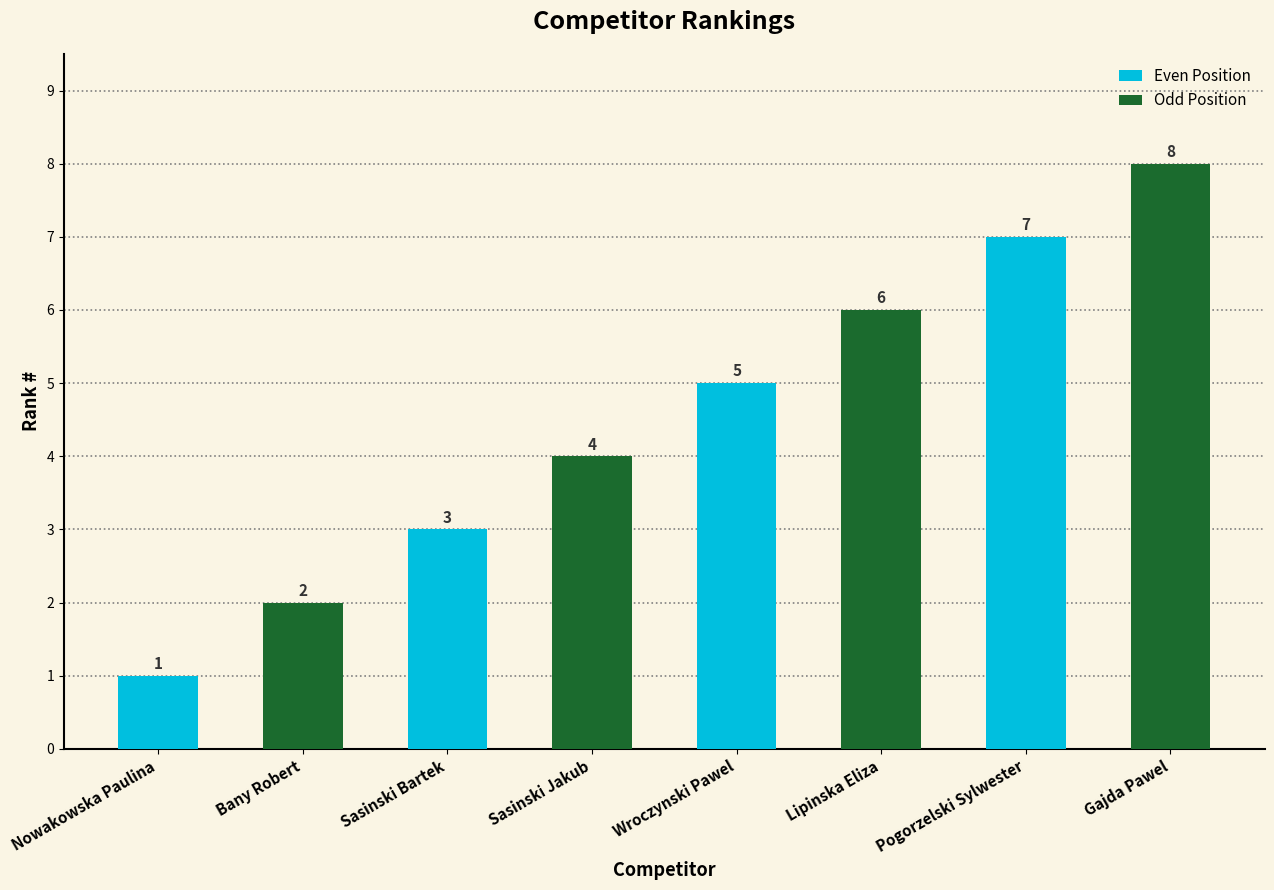

Read the value at Pogorzelski Sylwester.

7